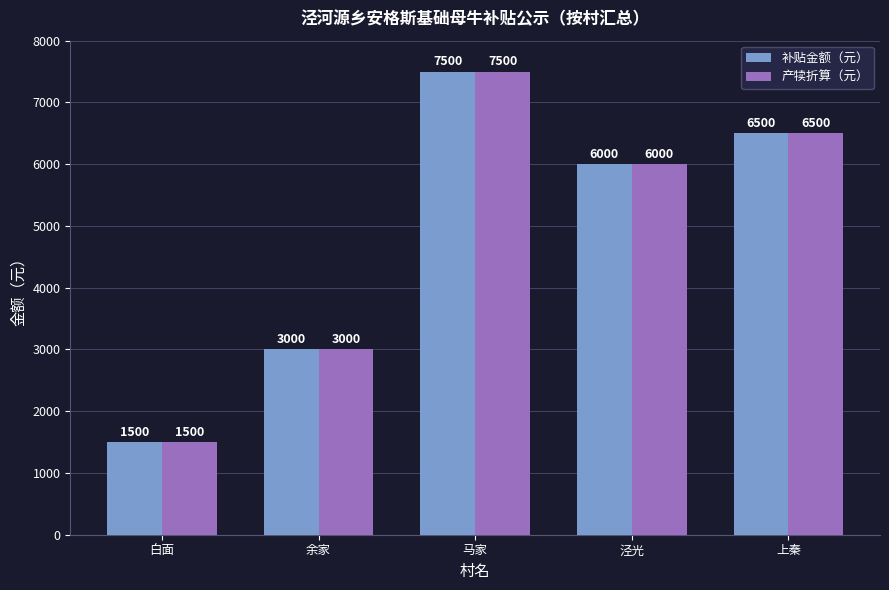

Is the value of 产犊折算（元） at 上秦 greater than the value of 补贴金额（元） at 白面?

Yes